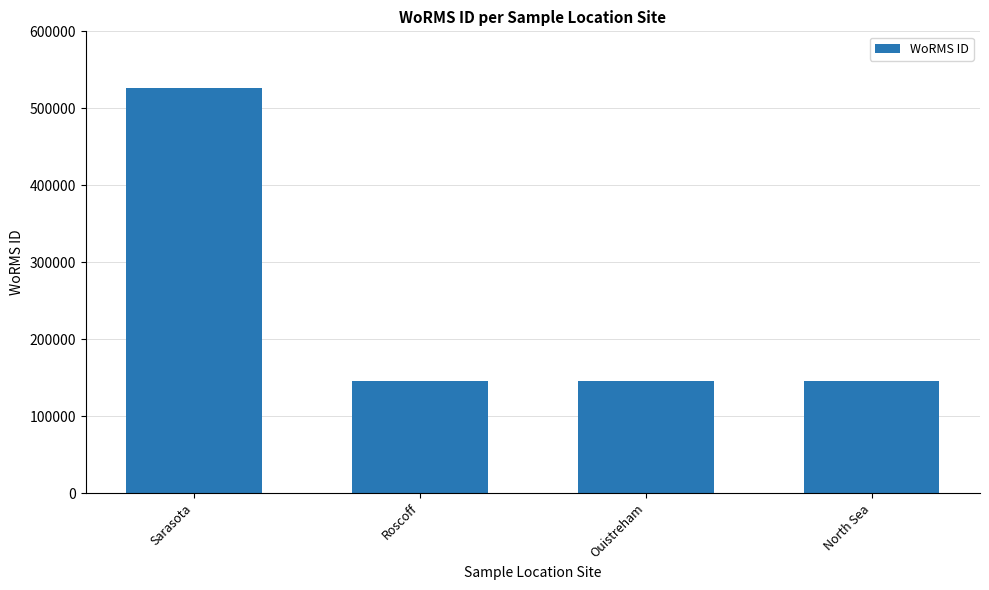

What is the average value?

241078